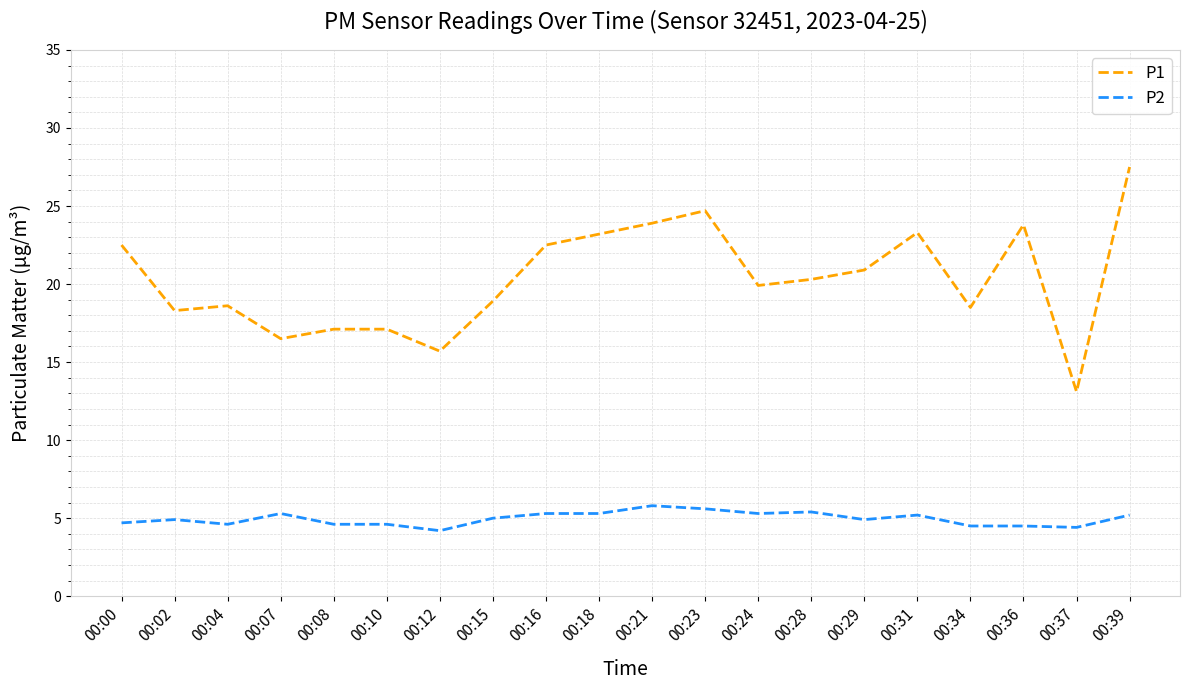

At how many categories does at least one series exceed 5?

20